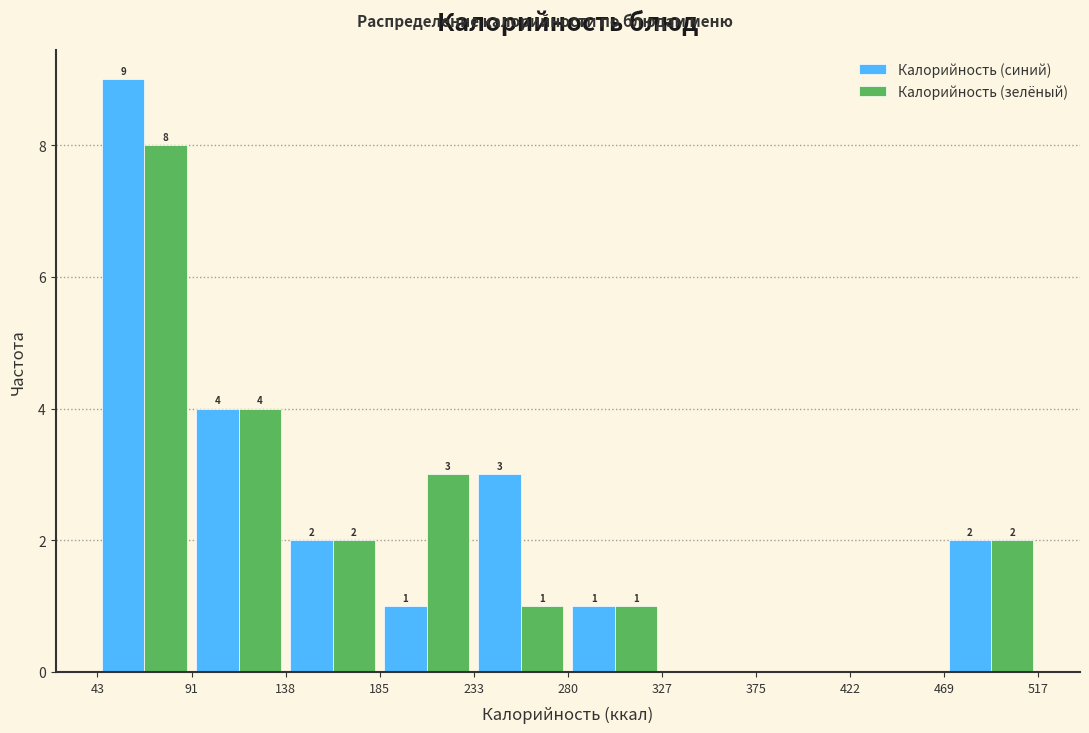

In the Калорийность (зелёный) series, which range on the x-axis has the tallest bar?

43 to 91